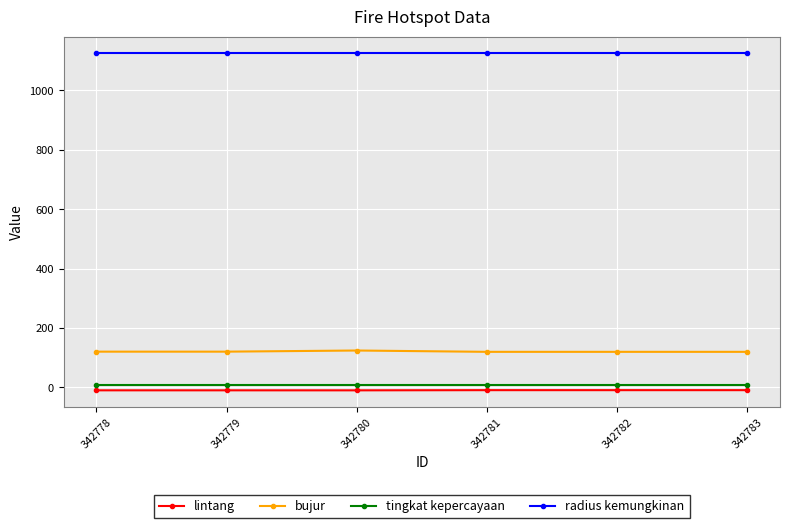

True or false: bujur has more than 2 interior local peaks.

False